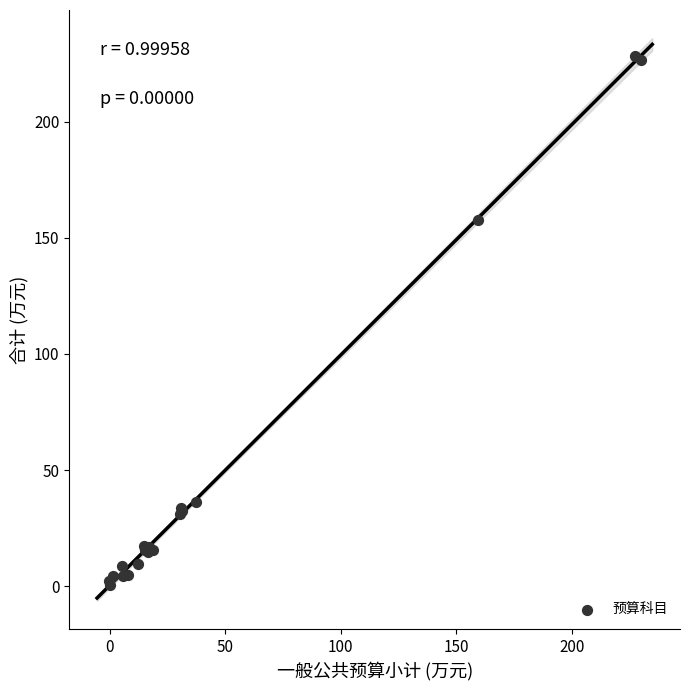

What Y value in the scatter plot is closest to 114?

157.5